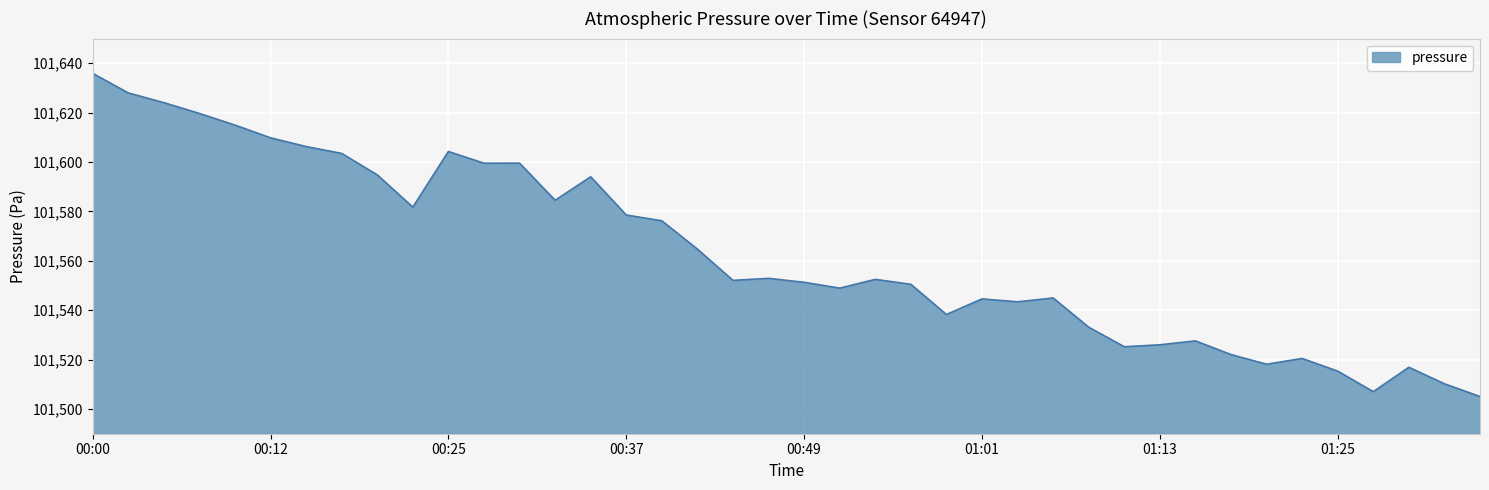

What is the minimum value shown in the chart?

101505.1